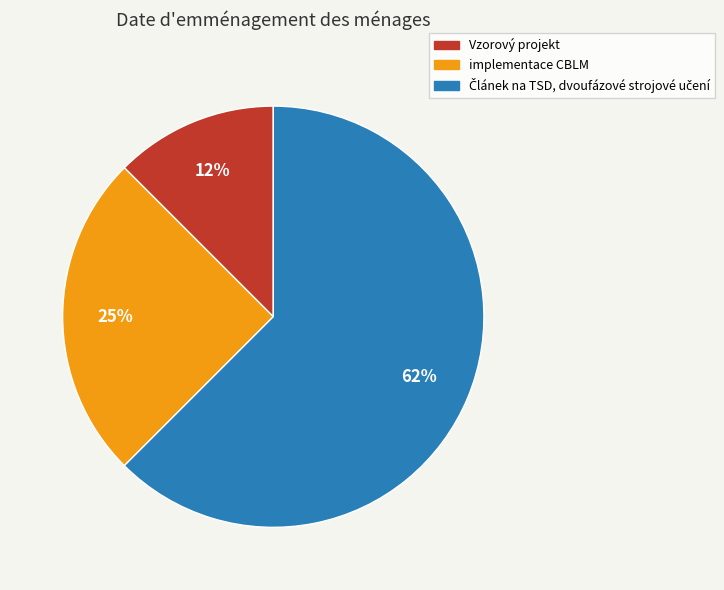

Do implementace CBLM and Vzorový projekt together represent more than half of the pie?

No